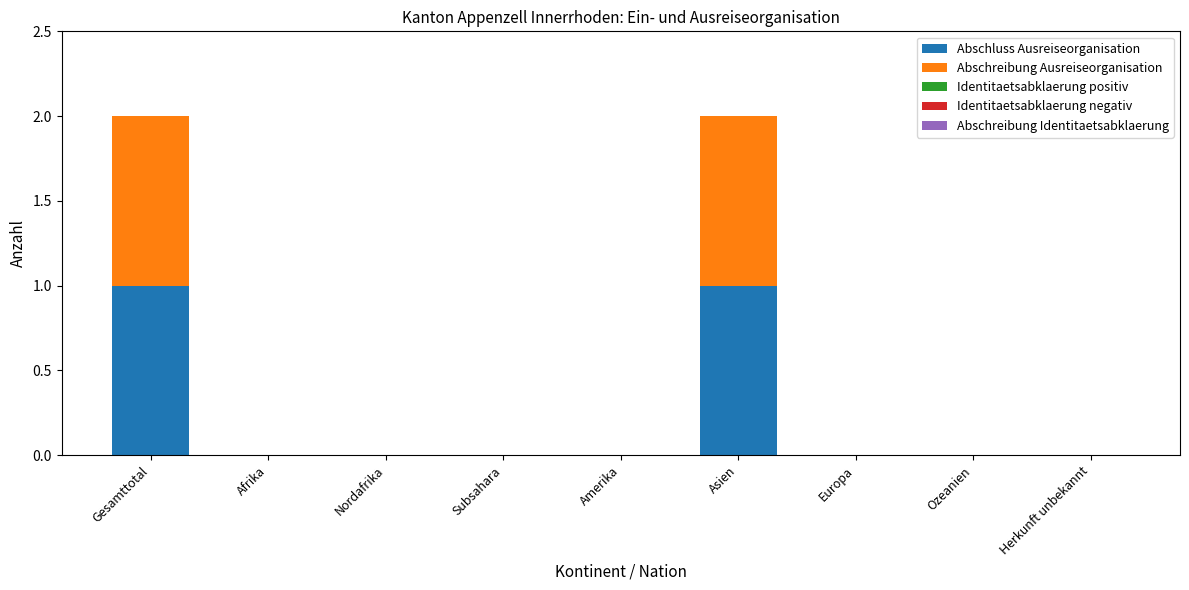

Is it true that Abschluss Ausreiseorganisation equals 1 at Gesamttotal?

True